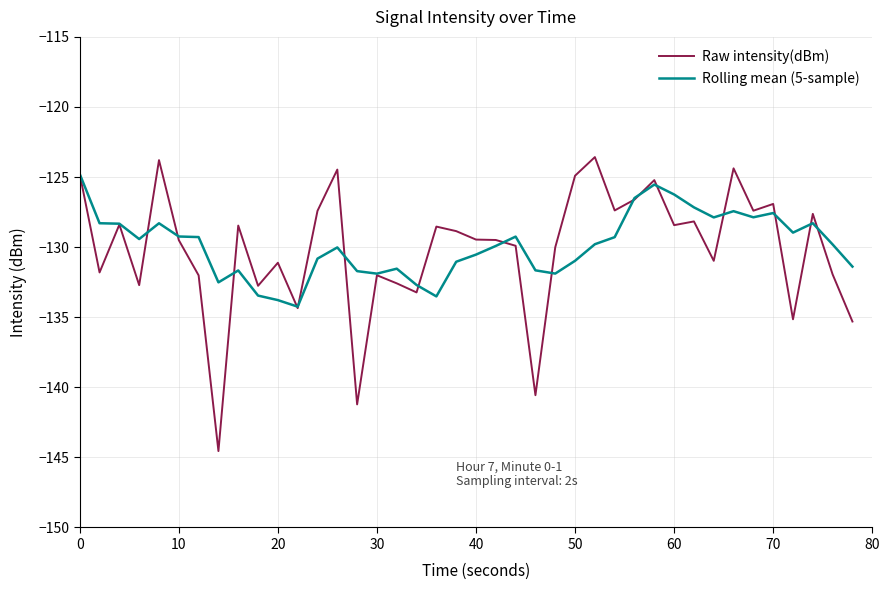

Which series has the widest spread of values?

Raw intensity(dBm)